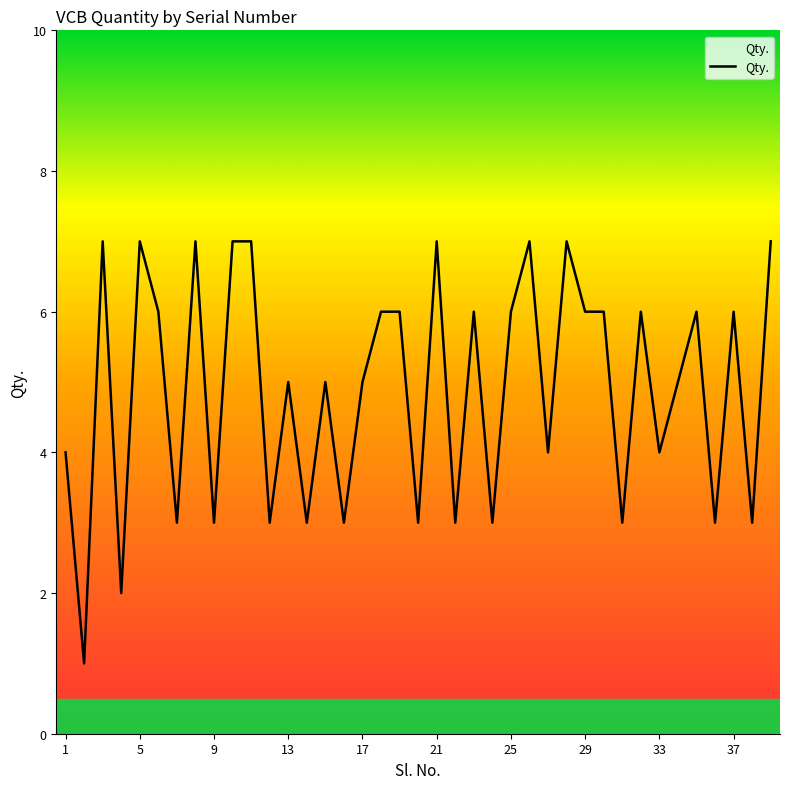

What is the difference between the maximum and minimum values?

6